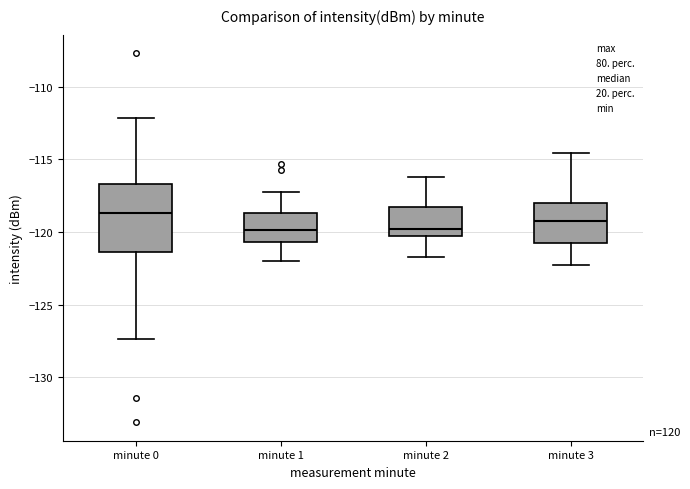

Reading left to right, read every box against the y-axis: the position of its median line, the range the box covers, and the ends of its whiskers. The values are not printed on the chart, so give them approximately, as read against the axis.

minute 0: median -118.5, box -121.5 to -116.5, whiskers -127.5 to -112.0
minute 1: median -120.0, box -120.5 to -118.5, whiskers -122.0 to -117.0
minute 2: median -120.0, box -120.5 to -118.5, whiskers -121.5 to -116.0
minute 3: median -119.0, box -121.0 to -118.0, whiskers -122.0 to -114.5